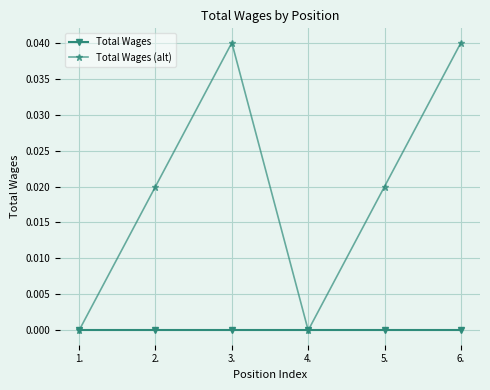

What are all the series names shown in the legend?

Total Wages, Total Wages (alt)